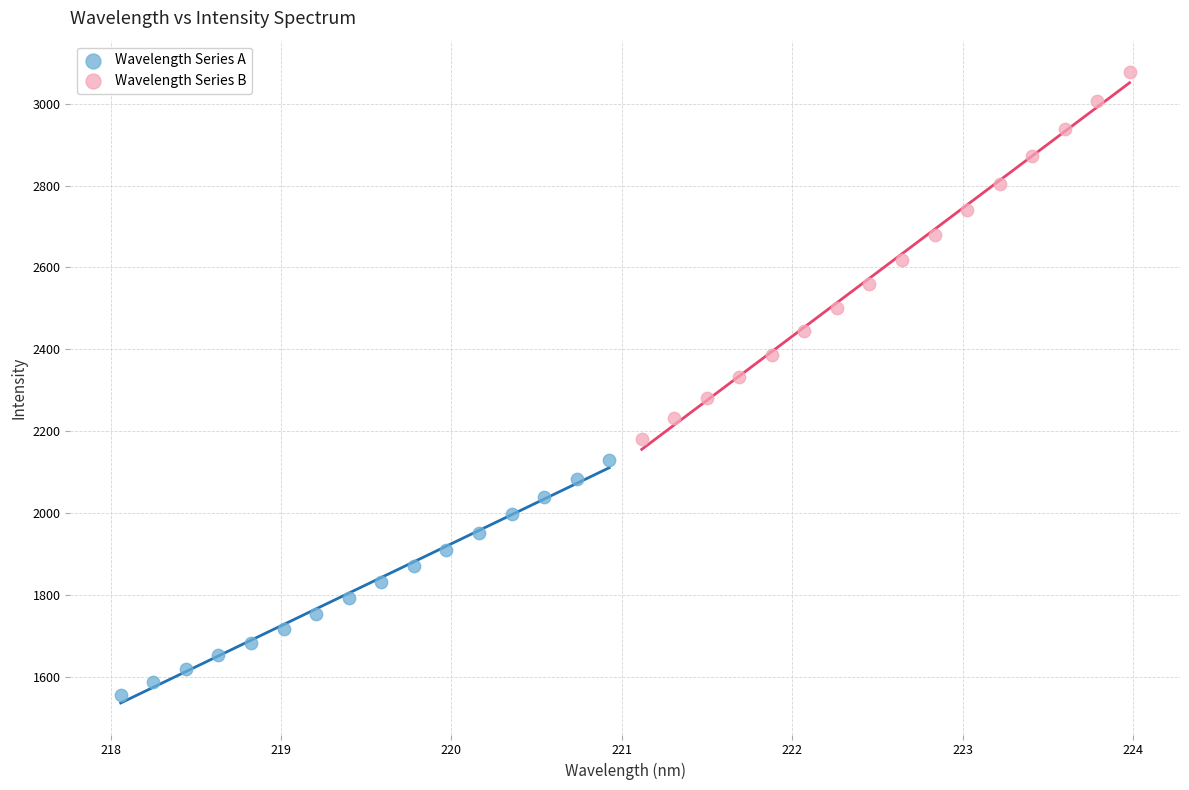

Which series contains the highest Y value?

Wavelength Series B